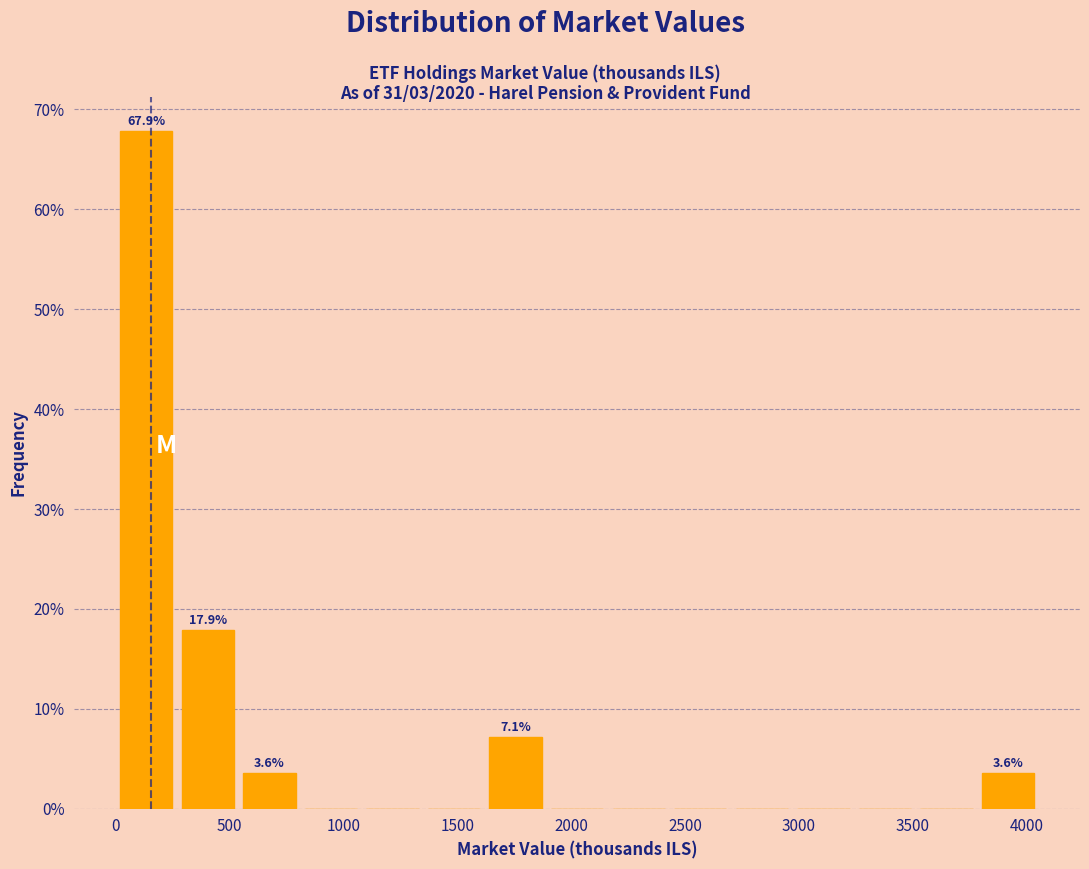

Which range on the x-axis has the tallest bar?

0 to 250